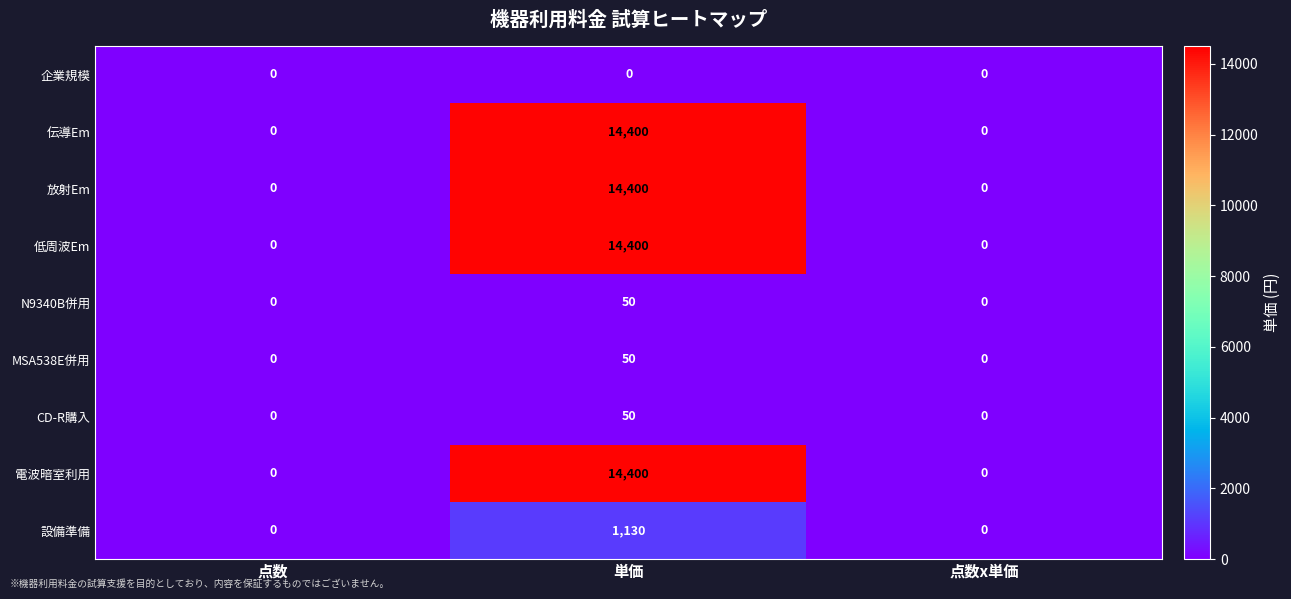

Reading left to right, transcribe all the data shown in this chart.

企業規模: 0	0	0
伝導Em: 0	14400	0
放射Em: 0	14400	0
低周波Em: 0	14400	0
N9340B併用: 0	50	0
MSA538E併用: 0	50	0
CD-R購入: 0	50	0
電波暗室利用: 0	14400	0
設備準備: 0	1130	0